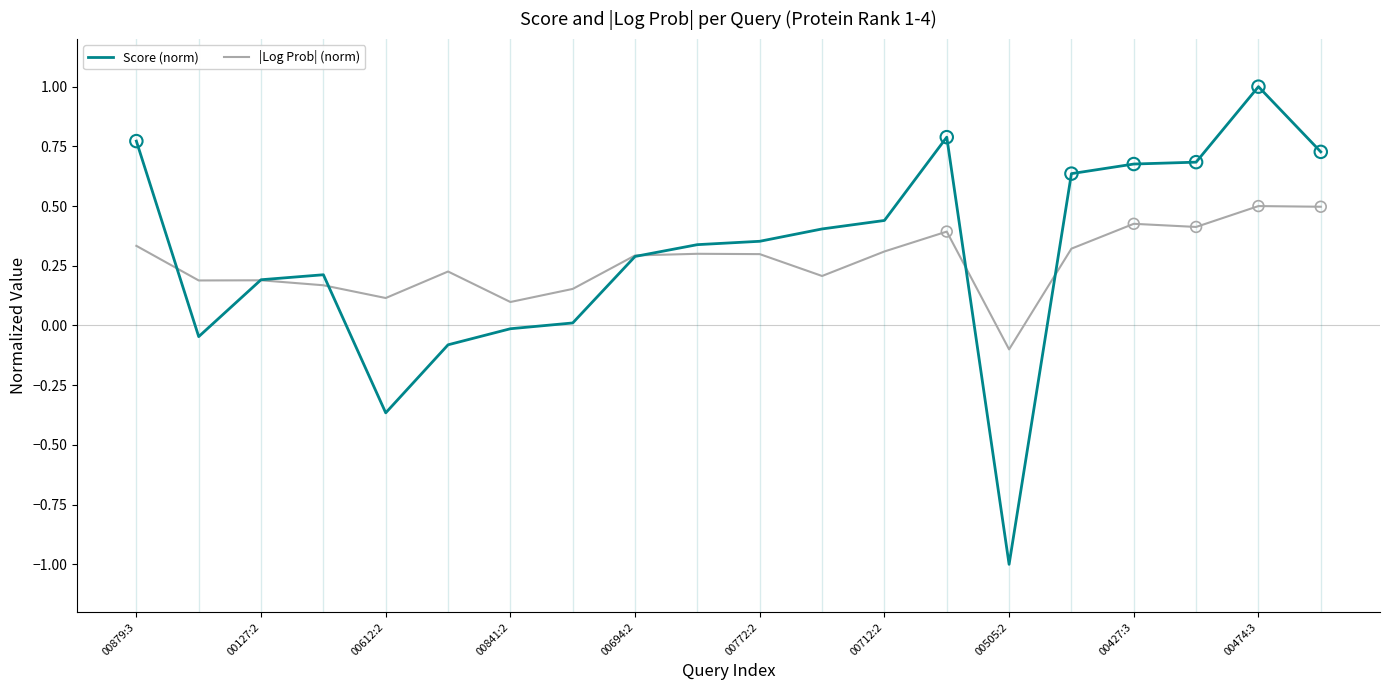

What is the greatest value displayed?

1.0